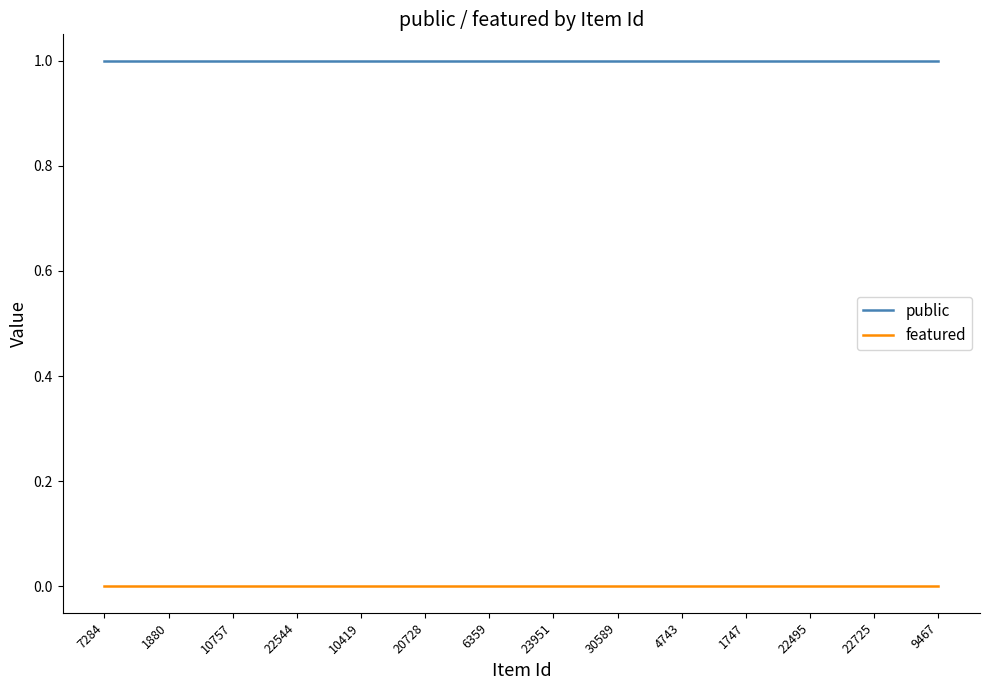

What is the difference between the highest and lowest values at 20728?

1